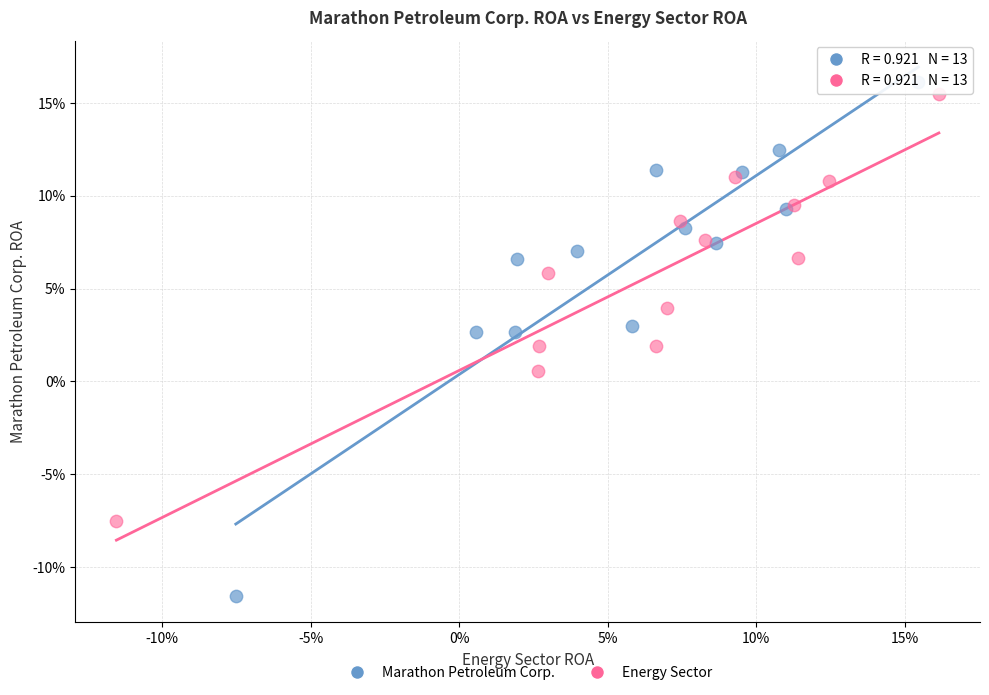

What are all the series names shown in the legend?

Marathon Petroleum Corp., Energy Sector